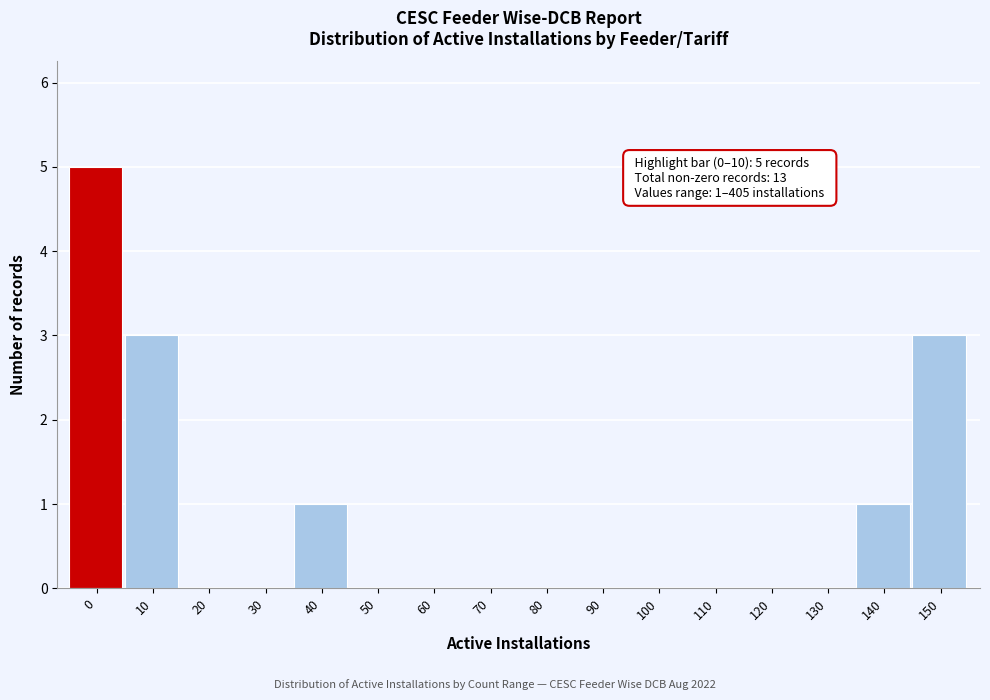

What is the change in value from 20 to 140?

+1